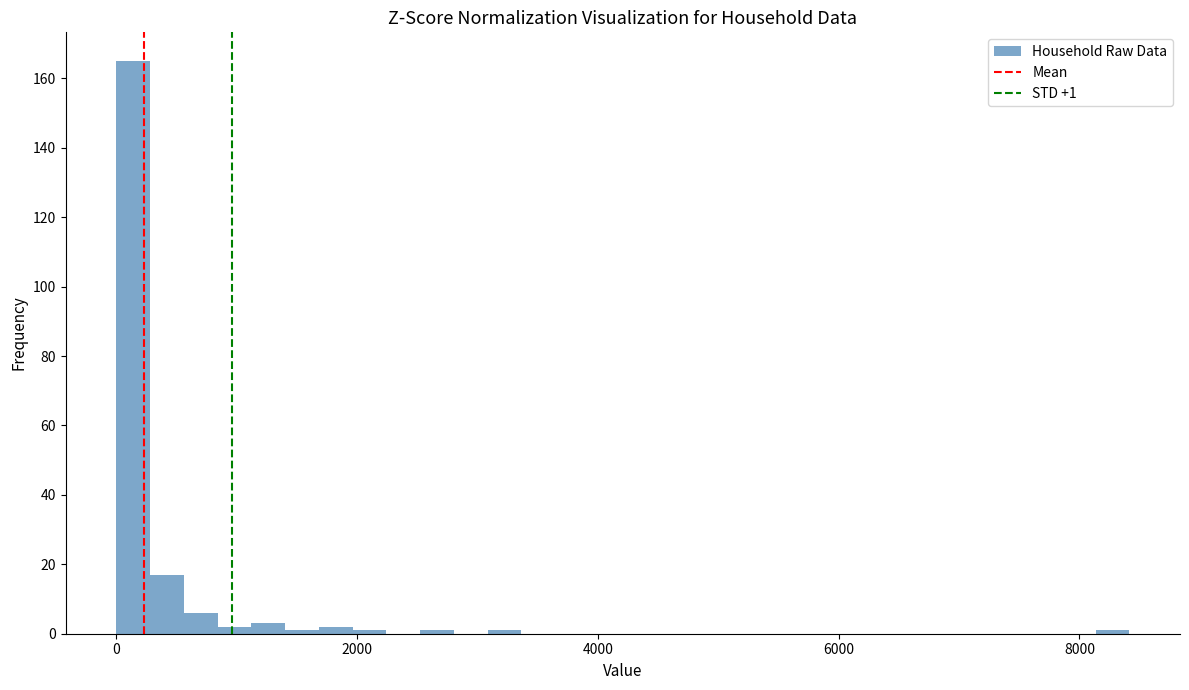

Read against the x-axis, roughly where is the centre of the tallest bar?

200